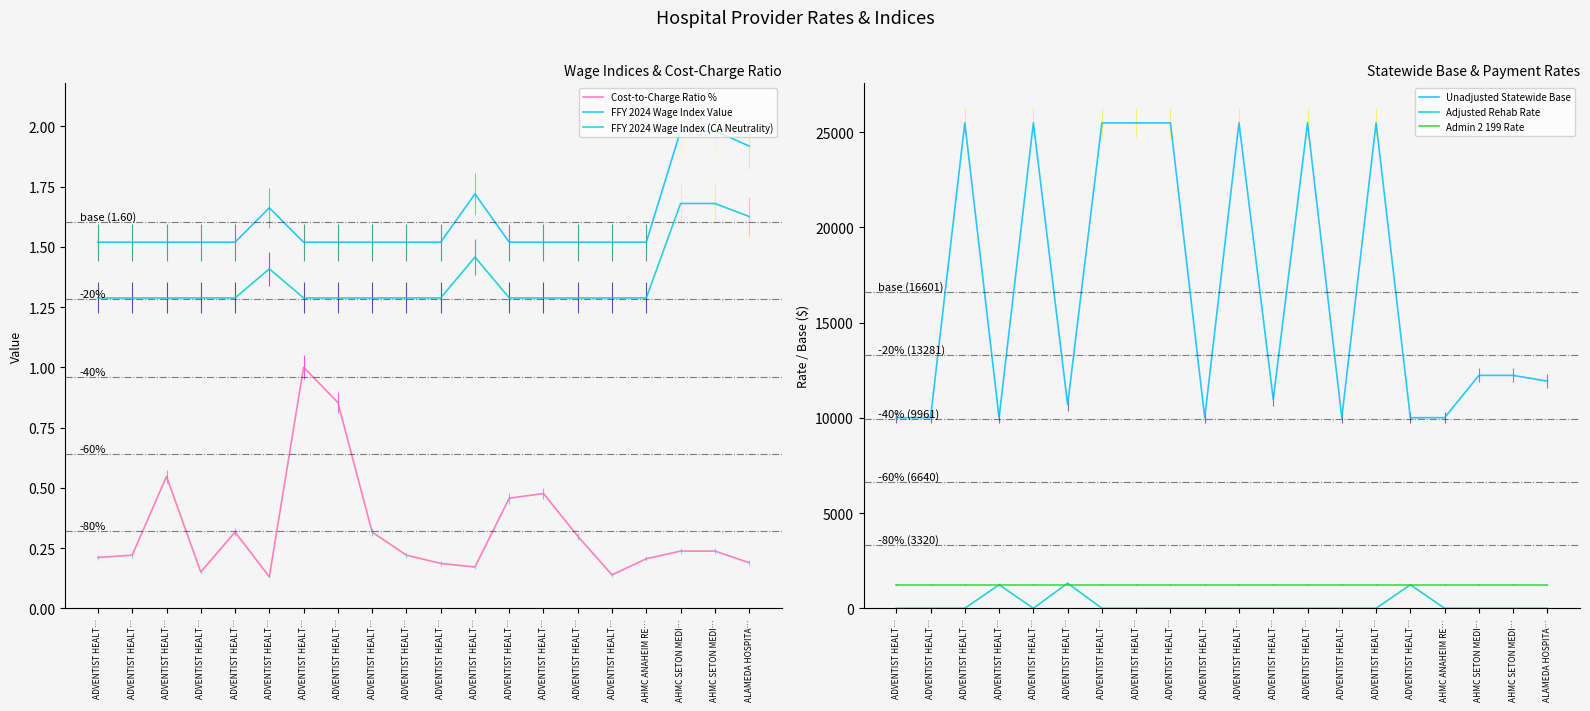

Which series has the widest spread of values?

Unadjusted Statewide Base